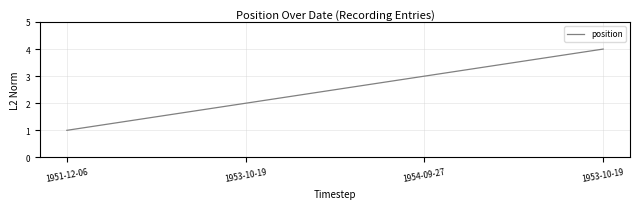

How many lines are shown in the chart?

1